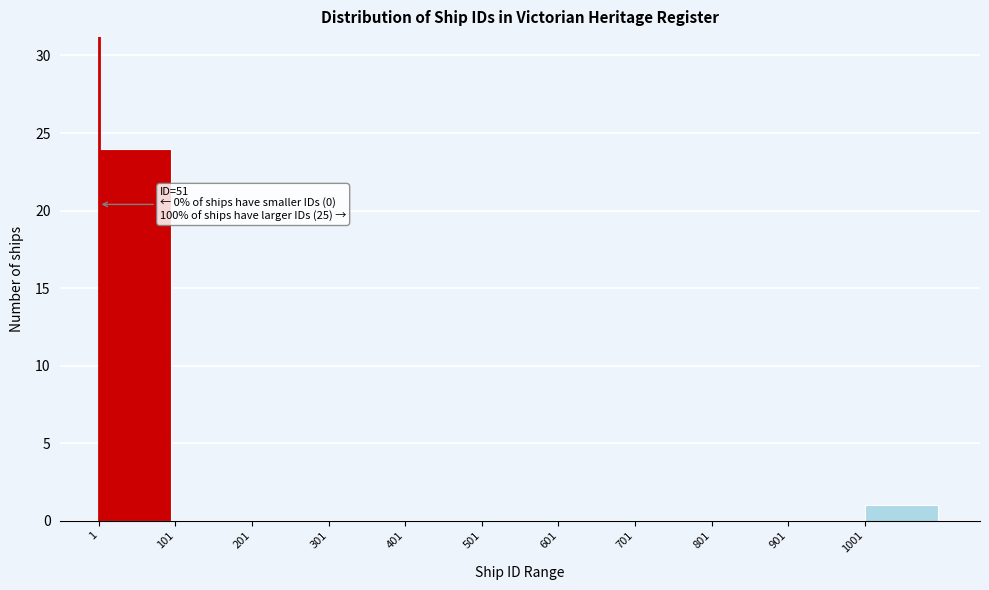

Which range on the x-axis has the tallest bar?

1 to 101